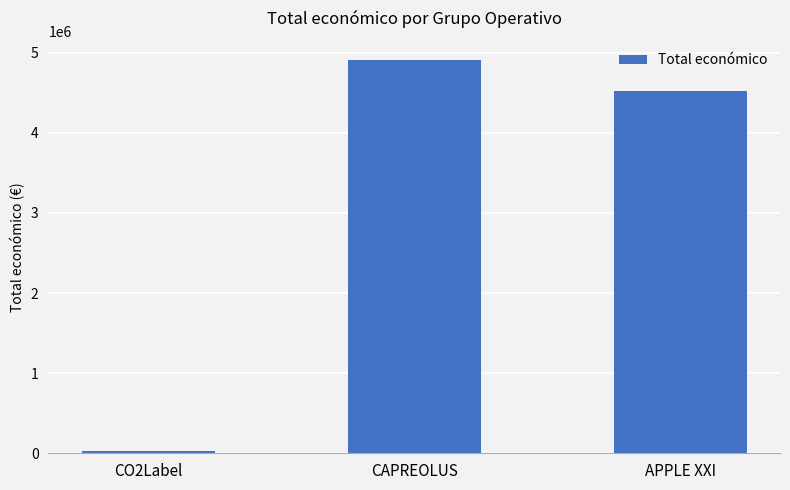

What is the sum of the values at APPLE XXI and CO2Label?

4553129